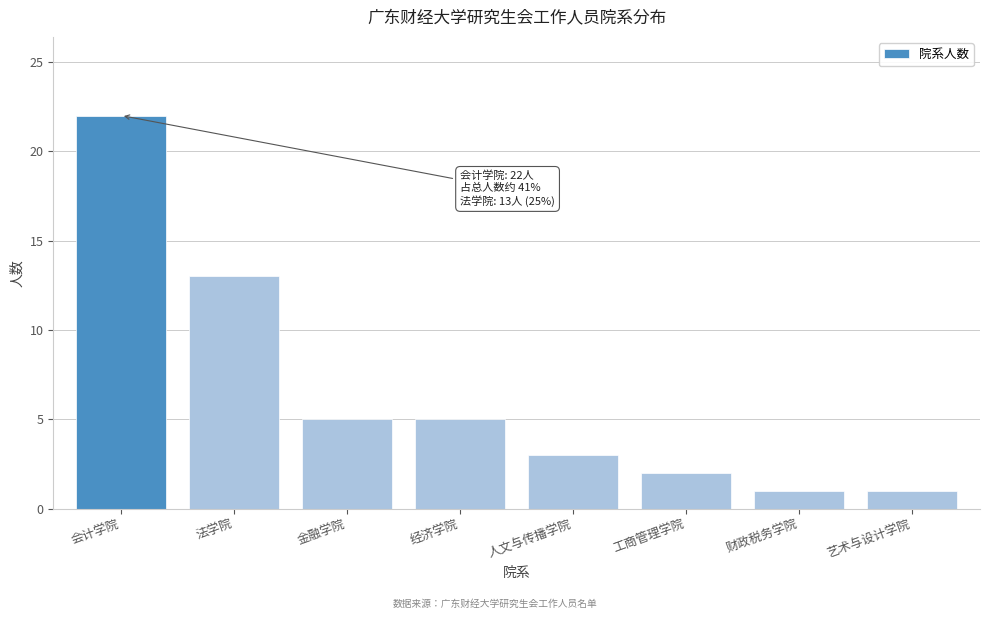

Reading left to right, extract all data points from this chart.

22	13	5	5	3	2	1	1